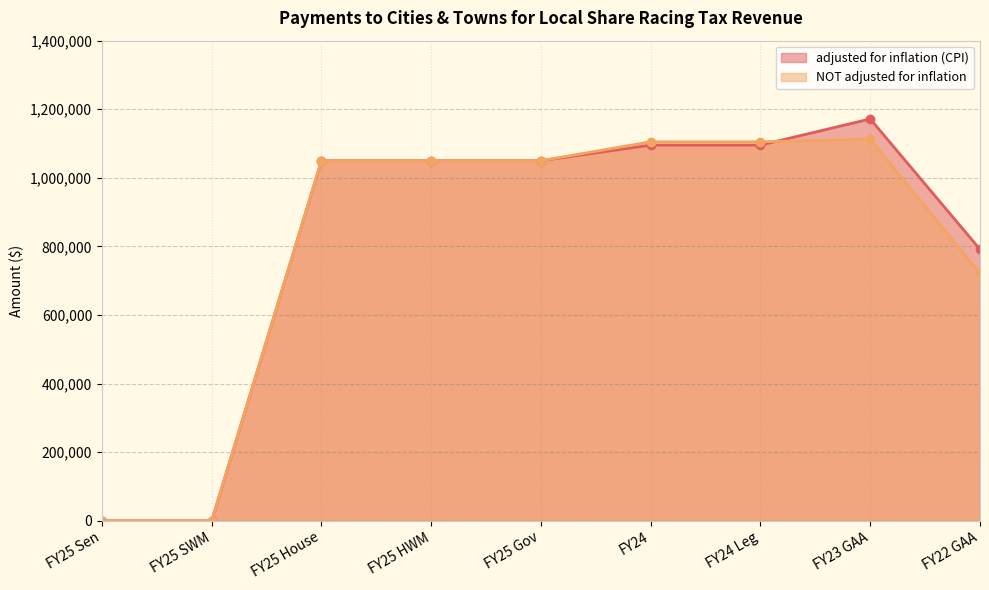

How many times do NOT adjusted for inflation and adjusted for inflation (CPI) cross each other?

1